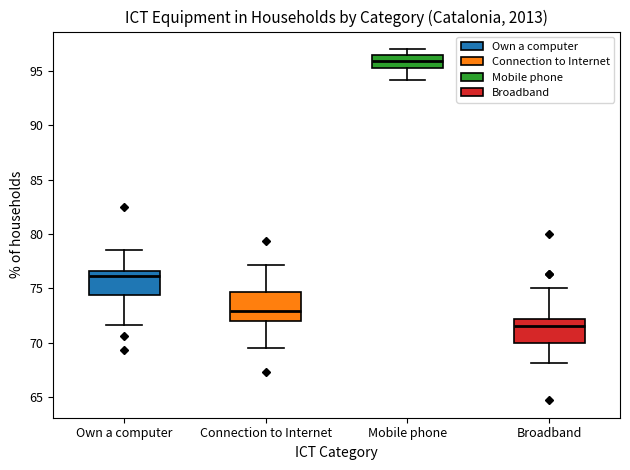

Reading left to right, read every box against the y-axis: the position of its median line, the range the box covers, and the ends of its whiskers. The values are not printed on the chart, so give them approximately, as read against the axis.

Own a computer: median 76.0, box 74.5 to 76.5, whiskers 71.5 to 78.5
Connection to Internet: median 73.0, box 72.0 to 74.5, whiskers 69.5 to 77.0
Mobile phone: median 96.0, box 95.5 to 96.5, whiskers 94.0 to 97.0
Broadband: median 71.5, box 70.0 to 72.0, whiskers 68.0 to 75.0